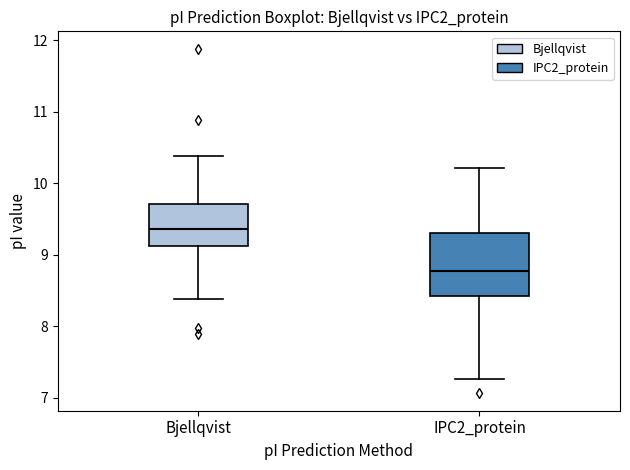

Reading left to right, transcribe this box plot: for each box, give where its median line is, the range the box spans, and where its two whiskers end, as read against the y-axis. The values are not printed on the chart, so give them approximately, as read against the axis.

Bjellqvist: median 9.4, box 9.1 to 9.7, whiskers 8.4 to 10.4
IPC2_protein: median 8.8, box 8.4 to 9.3, whiskers 7.3 to 10.2